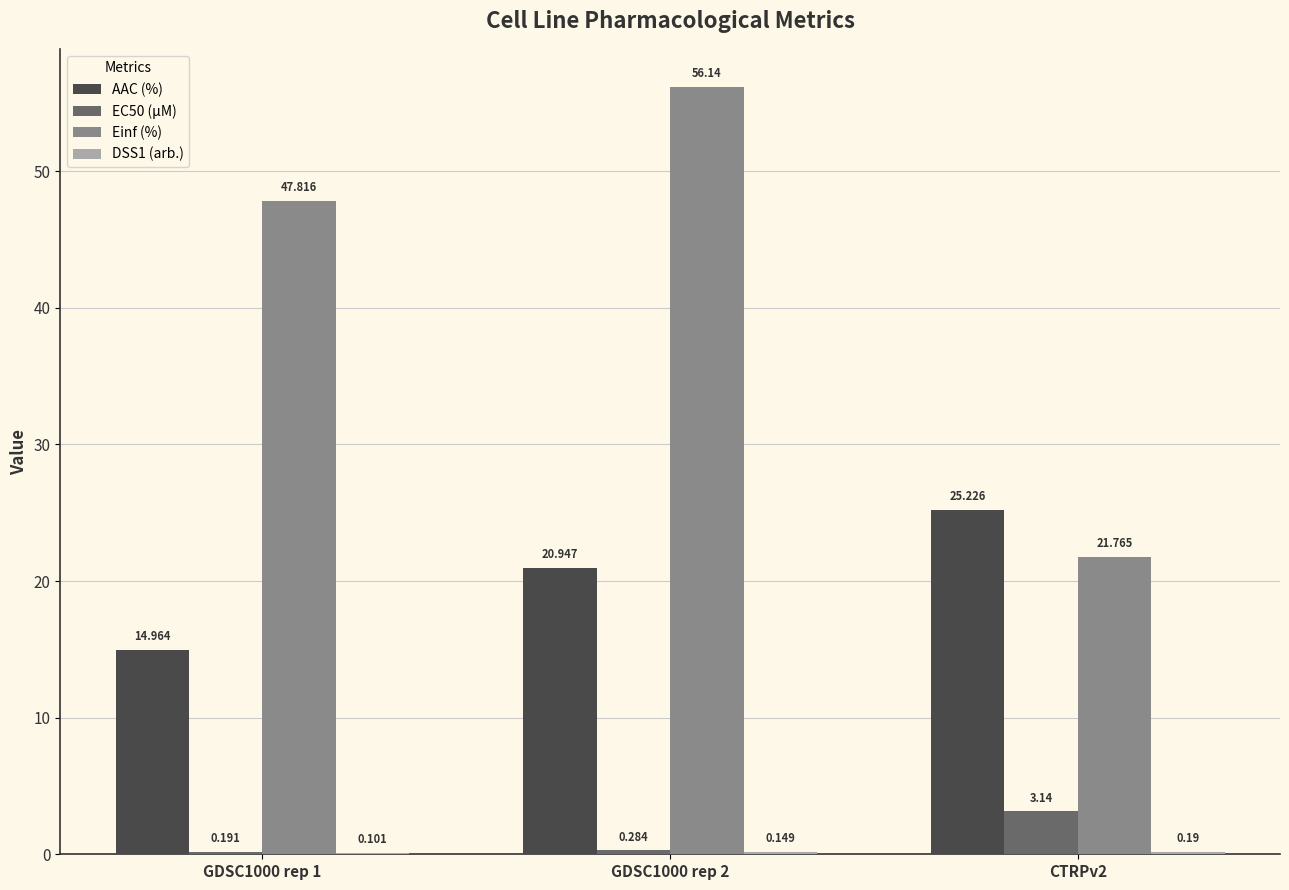

Between GDSC1000 rep 1 and GDSC1000 rep 2, which series saw the biggest shift?

Einf (%)